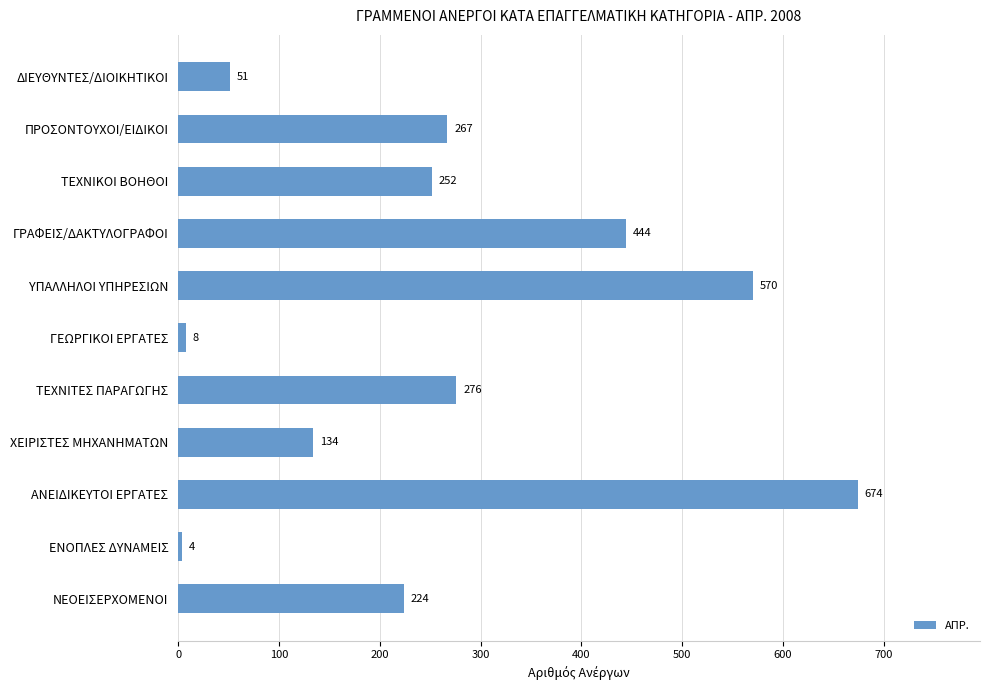

What is the difference between the values at ΔΙΕΥΘΥΝΤΕΣ/ΔΙΟΙΚΗΤΙΚΟΙ and ΓΡΑΦΕΙΣ/ΔΑΚΤΥΛΟΓΡΑΦΟΙ?

393